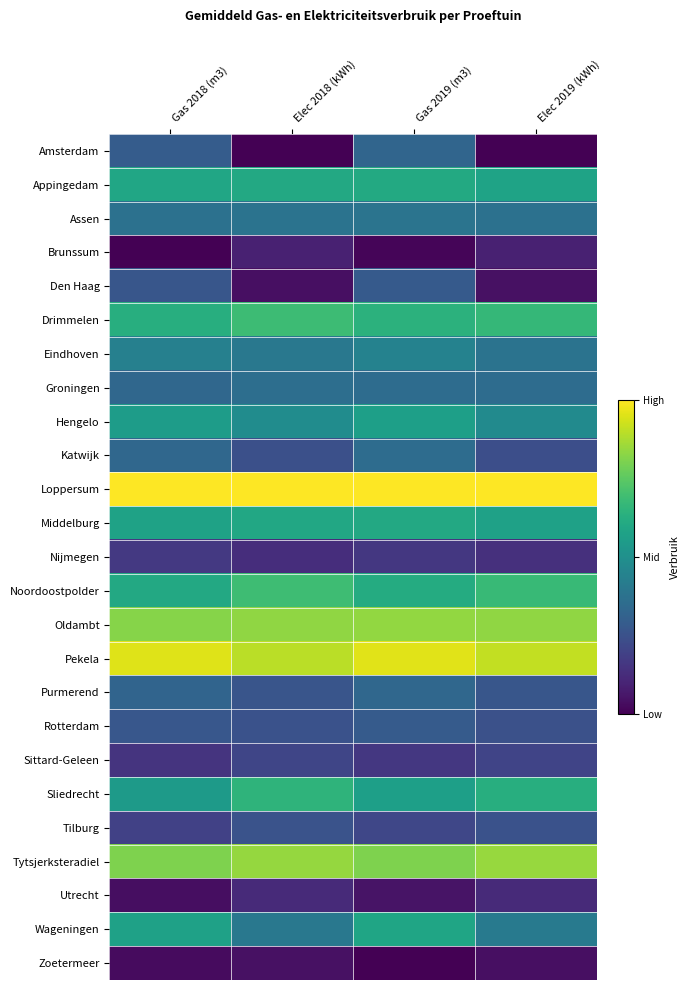

Reading right to left, list all the values displayed in this chart.

Amsterdam: Elec 2019 (kWh)=0.0	Gas 2019 (m3)=0.3	Elec 2018 (kWh)=0.0	Gas 2018 (m3)=0.3
Appingedam: Elec 2019 (kWh)=0.6	Gas 2019 (m3)=0.6	Elec 2018 (kWh)=0.6	Gas 2018 (m3)=0.6
Assen: Elec 2019 (kWh)=0.4	Gas 2019 (m3)=0.4	Elec 2018 (kWh)=0.4	Gas 2018 (m3)=0.4
Brunssum: Elec 2019 (kWh)=0.1	Gas 2019 (m3)=0.0	Elec 2018 (kWh)=0.1	Gas 2018 (m3)=0.0
Den Haag: Elec 2019 (kWh)=0.0	Gas 2019 (m3)=0.3	Elec 2018 (kWh)=0.0	Gas 2018 (m3)=0.3
Drimmelen: Elec 2019 (kWh)=0.7	Gas 2019 (m3)=0.6	Elec 2018 (kWh)=0.7	Gas 2018 (m3)=0.6
Eindhoven: Elec 2019 (kWh)=0.4	Gas 2019 (m3)=0.4	Elec 2018 (kWh)=0.4	Gas 2018 (m3)=0.4
Groningen: Elec 2019 (kWh)=0.4	Gas 2019 (m3)=0.4	Elec 2018 (kWh)=0.4	Gas 2018 (m3)=0.3
Hengelo: Elec 2019 (kWh)=0.5	Gas 2019 (m3)=0.6	Elec 2018 (kWh)=0.5	Gas 2018 (m3)=0.6
Katwijk: Elec 2019 (kWh)=0.2	Gas 2019 (m3)=0.4	Elec 2018 (kWh)=0.2	Gas 2018 (m3)=0.3
Loppersum: Elec 2019 (kWh)=1.0	Gas 2019 (m3)=1.0	Elec 2018 (kWh)=1.0	Gas 2018 (m3)=1.0
Middelburg: Elec 2019 (kWh)=0.6	Gas 2019 (m3)=0.6	Elec 2018 (kWh)=0.6	Gas 2018 (m3)=0.6
Nijmegen: Elec 2019 (kWh)=0.1	Gas 2019 (m3)=0.2	Elec 2018 (kWh)=0.1	Gas 2018 (m3)=0.2
Noordoostpolder: Elec 2019 (kWh)=0.7	Gas 2019 (m3)=0.6	Elec 2018 (kWh)=0.7	Gas 2018 (m3)=0.6
Oldambt: Elec 2019 (kWh)=0.8	Gas 2019 (m3)=0.8	Elec 2018 (kWh)=0.8	Gas 2018 (m3)=0.8
Pekela: Elec 2019 (kWh)=0.9	Gas 2019 (m3)=1.0	Elec 2018 (kWh)=0.9	Gas 2018 (m3)=1.0
Purmerend: Elec 2019 (kWh)=0.3	Gas 2019 (m3)=0.3	Elec 2018 (kWh)=0.3	Gas 2018 (m3)=0.3
Rotterdam: Elec 2019 (kWh)=0.2	Gas 2019 (m3)=0.3	Elec 2018 (kWh)=0.2	Gas 2018 (m3)=0.3
Sittard-Geleen: Elec 2019 (kWh)=0.2	Gas 2019 (m3)=0.2	Elec 2018 (kWh)=0.2	Gas 2018 (m3)=0.1
Sliedrecht: Elec 2019 (kWh)=0.6	Gas 2019 (m3)=0.6	Elec 2018 (kWh)=0.7	Gas 2018 (m3)=0.5
Tilburg: Elec 2019 (kWh)=0.3	Gas 2019 (m3)=0.2	Elec 2018 (kWh)=0.3	Gas 2018 (m3)=0.2
Tytsjerksteradiel: Elec 2019 (kWh)=0.8	Gas 2019 (m3)=0.8	Elec 2018 (kWh)=0.8	Gas 2018 (m3)=0.8
Utrecht: Elec 2019 (kWh)=0.1	Gas 2019 (m3)=0.1	Elec 2018 (kWh)=0.1	Gas 2018 (m3)=0.0
Wageningen: Elec 2019 (kWh)=0.4	Gas 2019 (m3)=0.6	Elec 2018 (kWh)=0.4	Gas 2018 (m3)=0.6
Zoetermeer: Elec 2019 (kWh)=0.0	Gas 2019 (m3)=0.0	Elec 2018 (kWh)=0.0	Gas 2018 (m3)=0.0